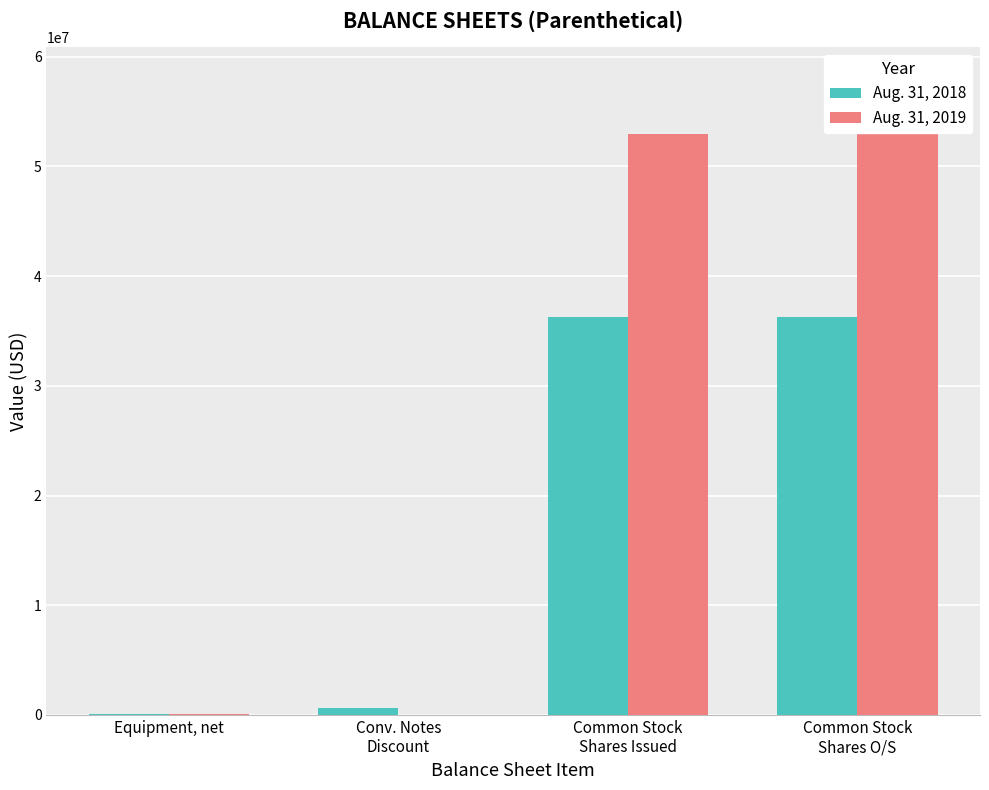

Which series has the largest total across all categories?

Aug. 31, 2019